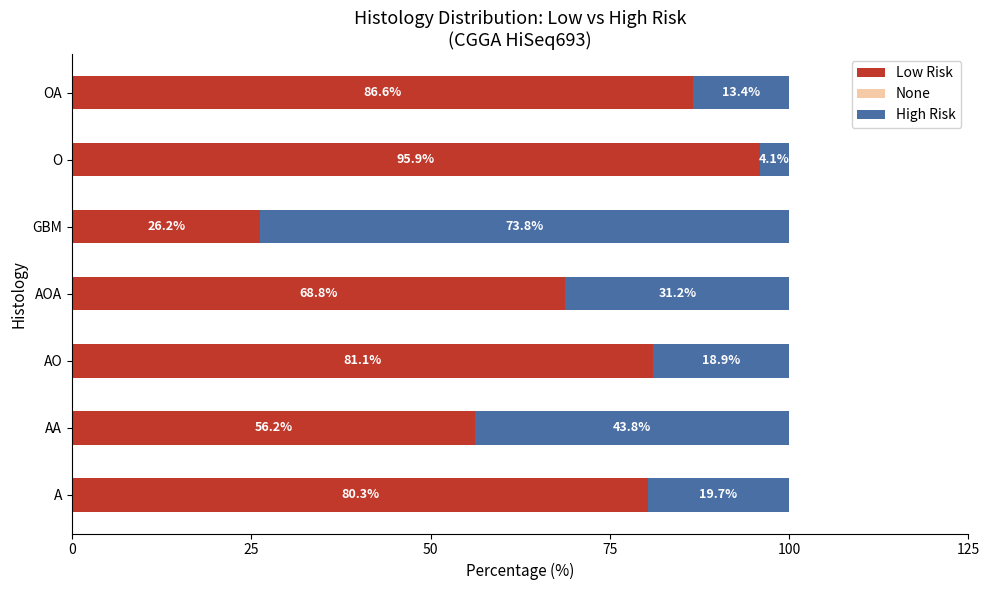

What is the total value across all series at A?

100.0